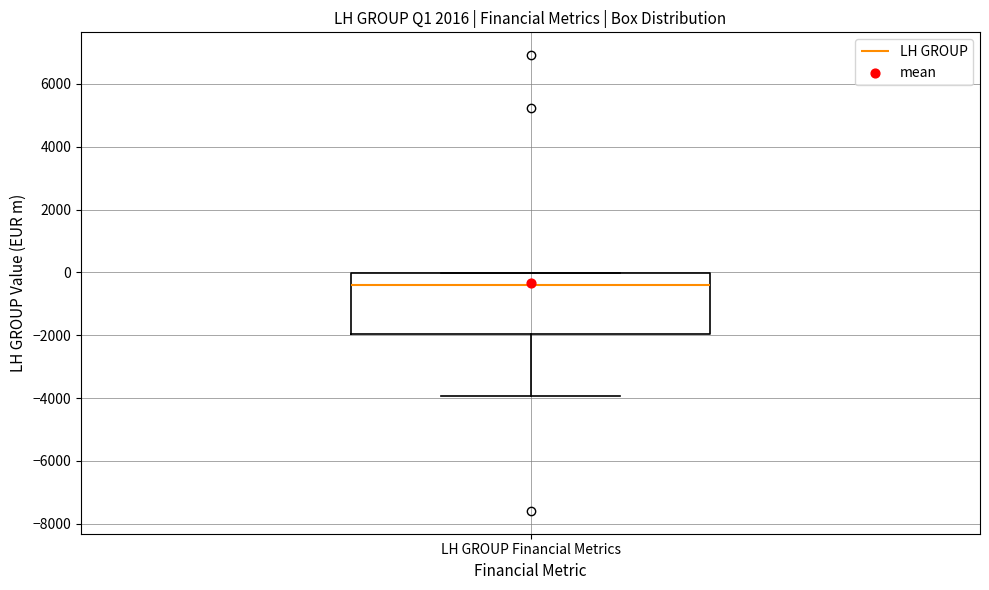

Transcribe this box plot: give where the median line is, the range the box spans, and where the two whiskers end, as read against the y-axis. The values are not printed on the chart, so give them approximately, as read against the axis.

median -400, box -2000 to 0, whiskers -4000 to 0